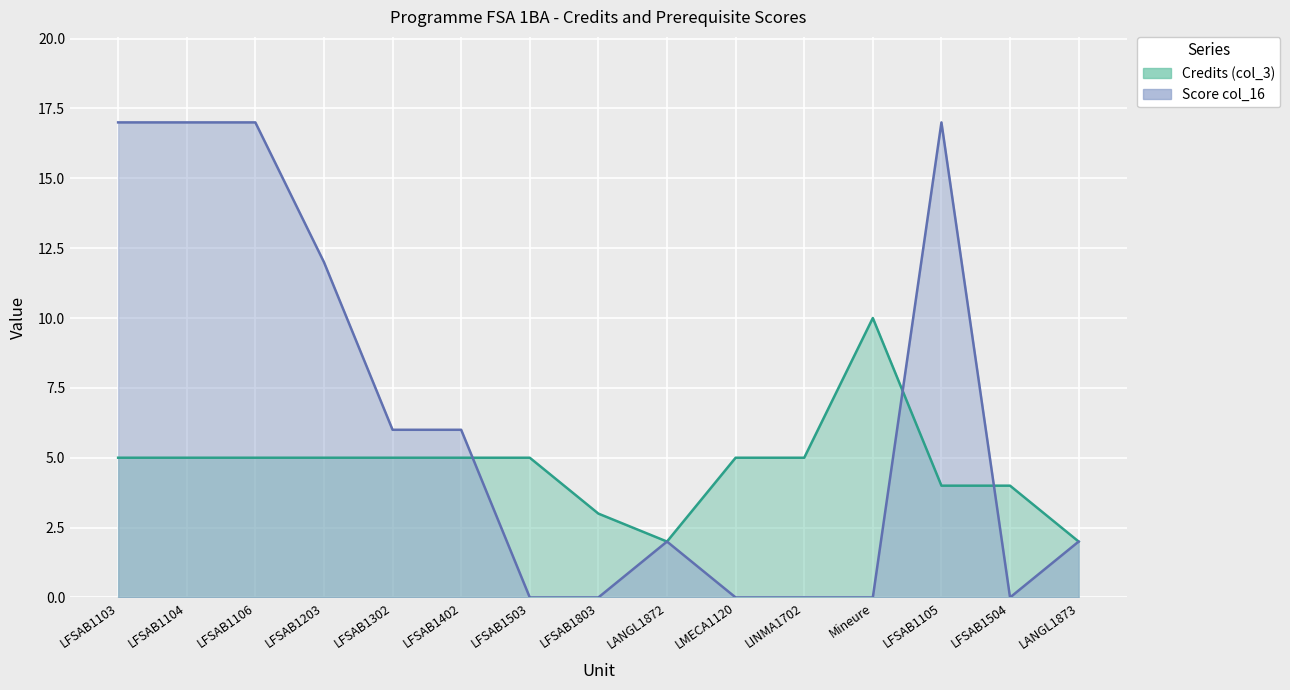

At how many categories does at least one series exceed 4?

11